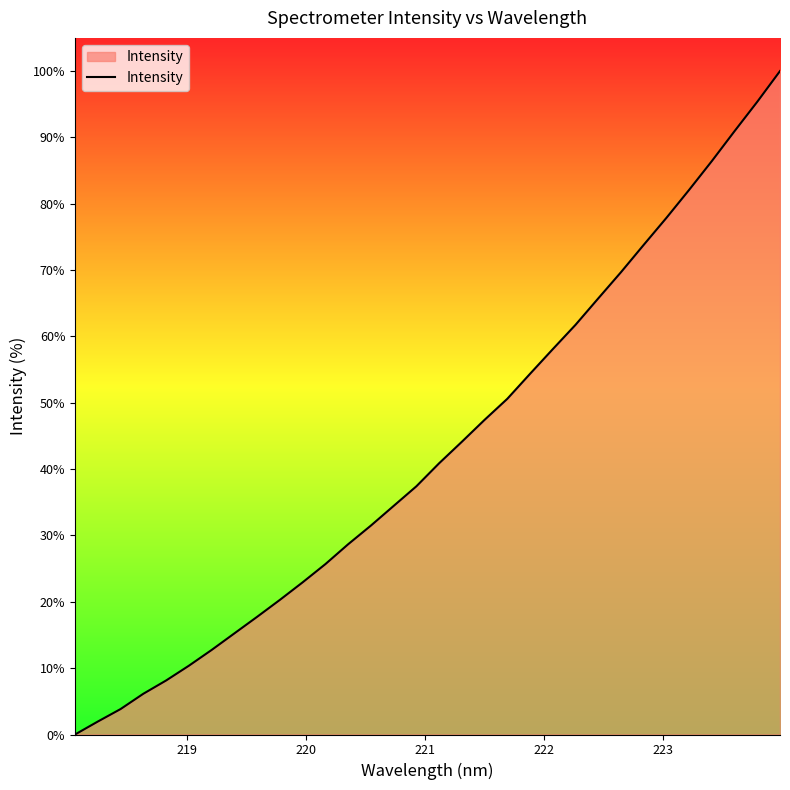

What is the greatest value displayed?

100.0